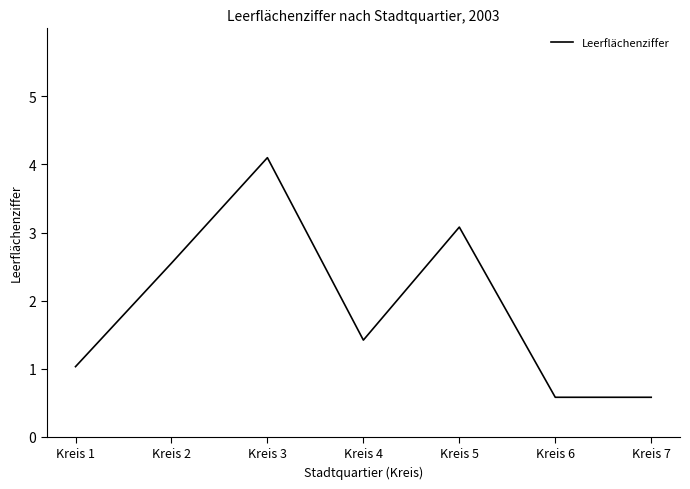

Count the number of values greater than 1.

5